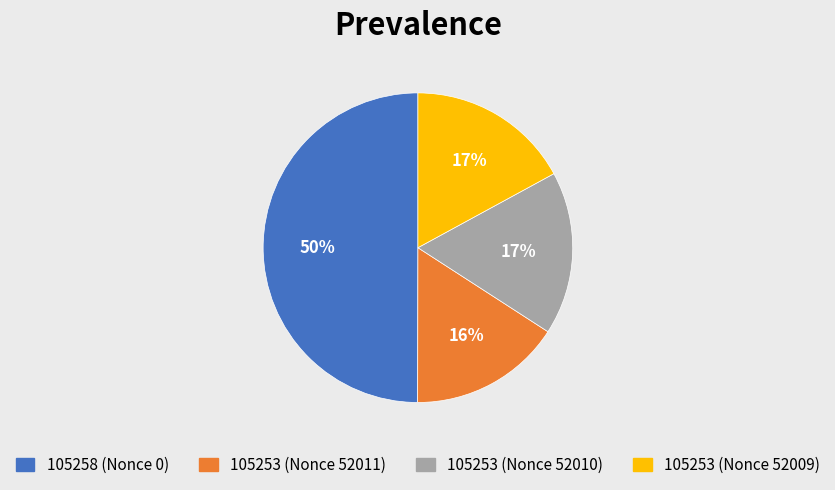

Between 105258 (Nonce 0) and 105253 (Nonce 52009), which is larger?

105258 (Nonce 0)